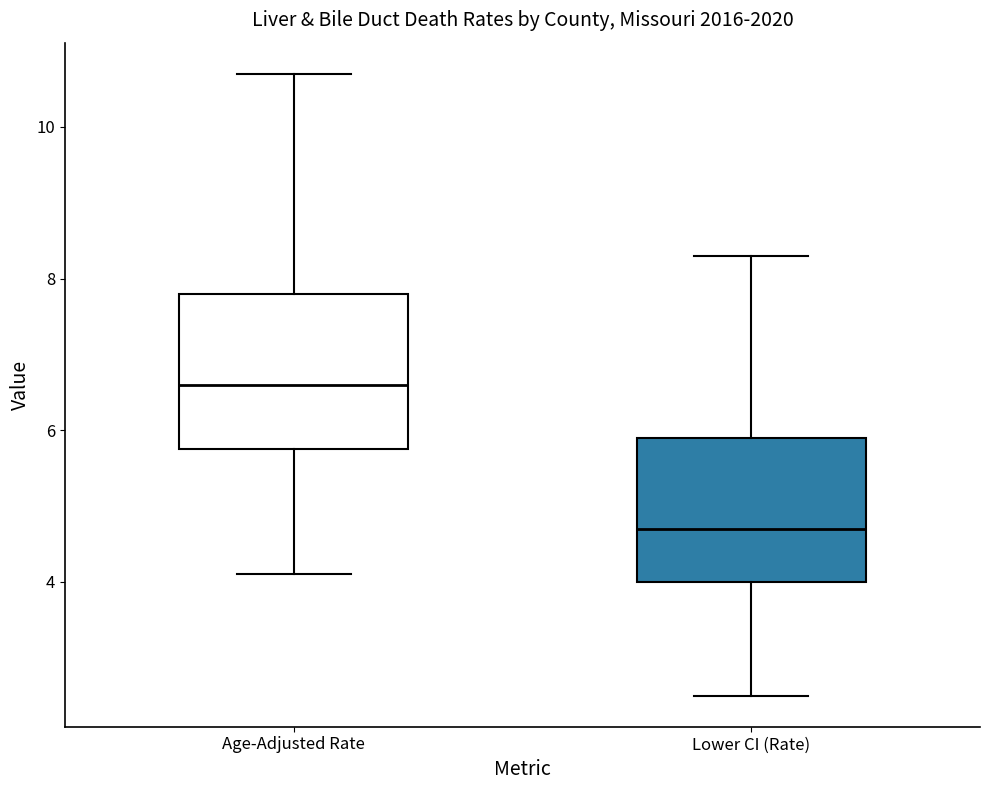

Which box has the highest median line?

Age-Adjusted Rate